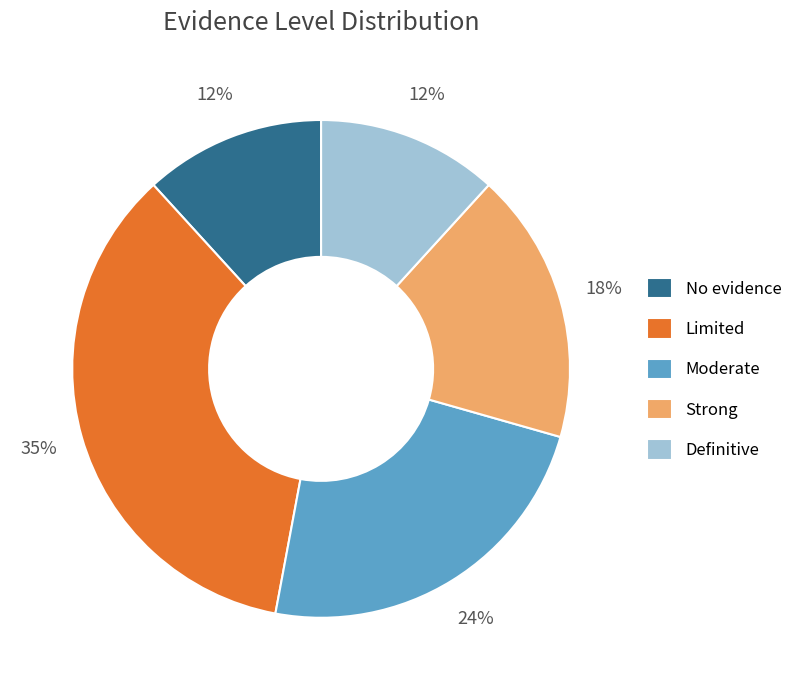

Which slice is the largest?

Limited